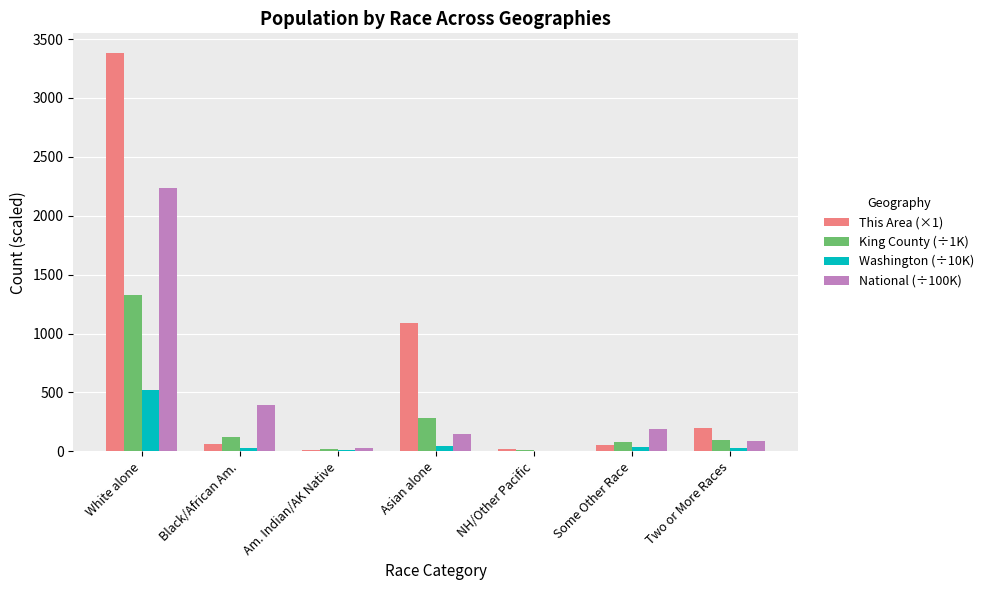

At which category is the sum across all series the highest?

White alone